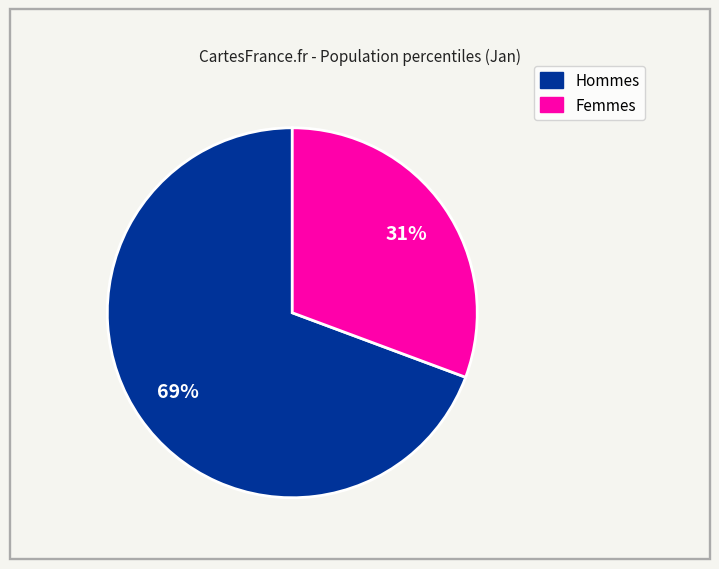

To the nearest percent, what is the combined percentage of Femmes and Hommes?

100%